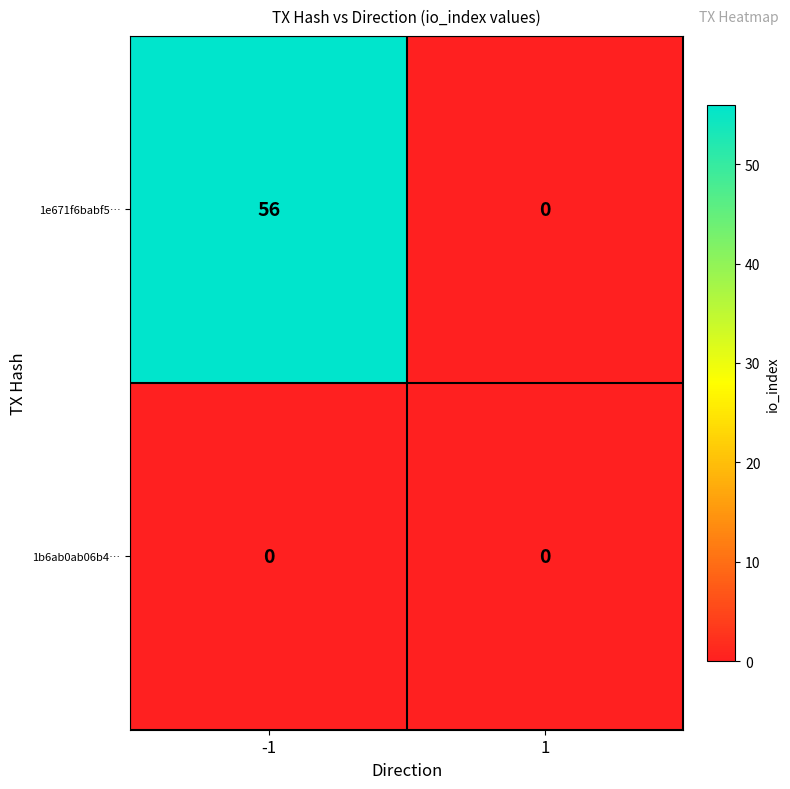

What is the total value across all series at -1?

56